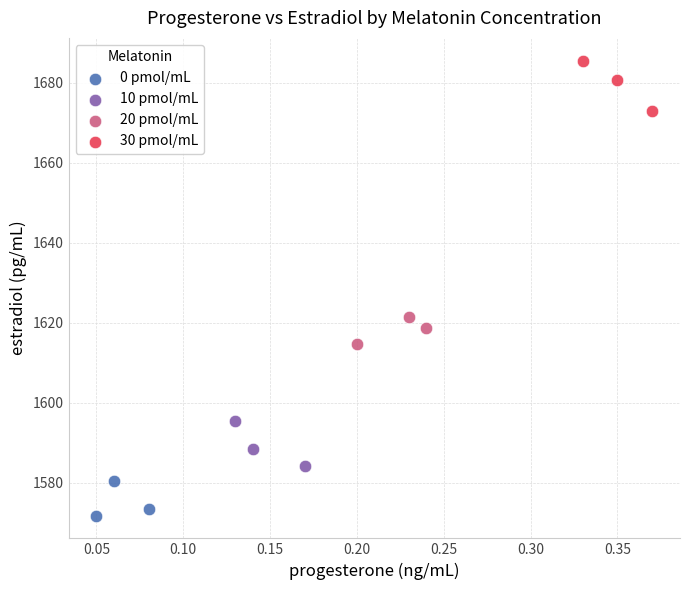

What are all the series names shown in the legend?

0 pmol/mL, 10 pmol/mL, 20 pmol/mL, 30 pmol/mL